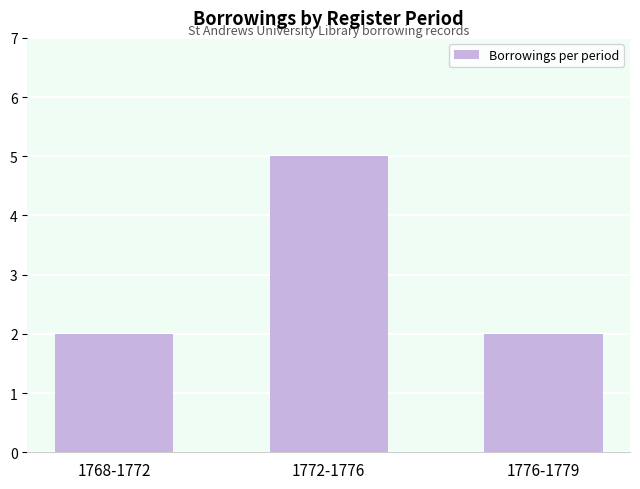

What is the sum of the values at 1776-1779 and 1768-1772?

4